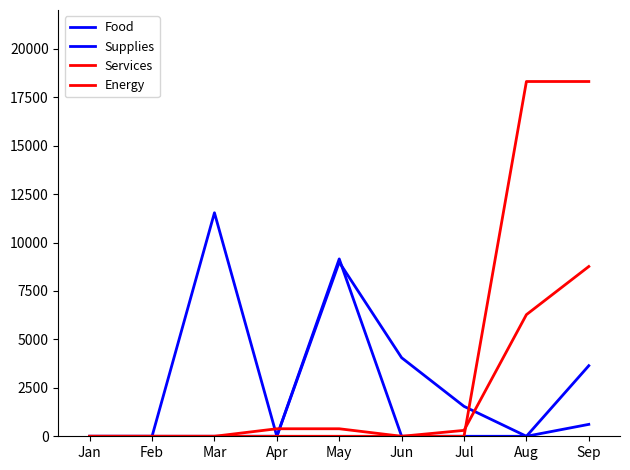

What is the spread (max minus min) of values at May?

9153.0